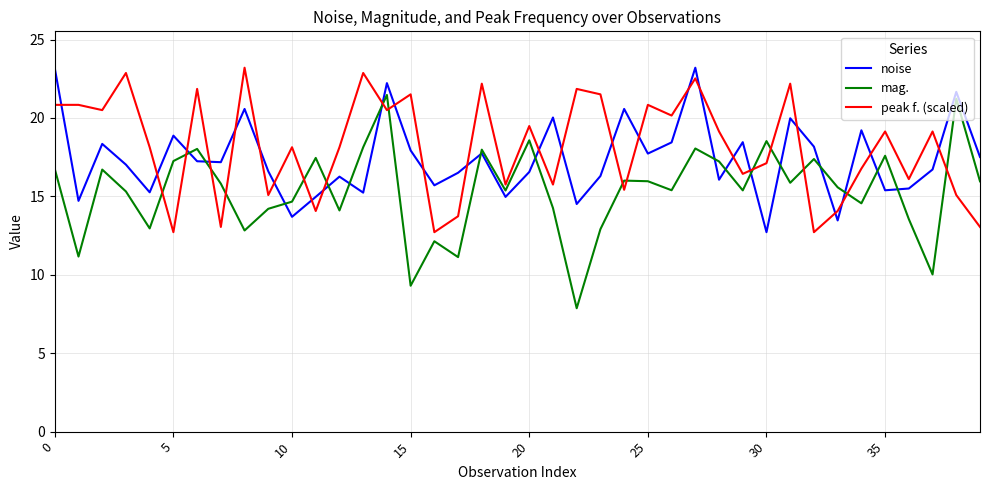

What is the smallest value displayed?

7.9